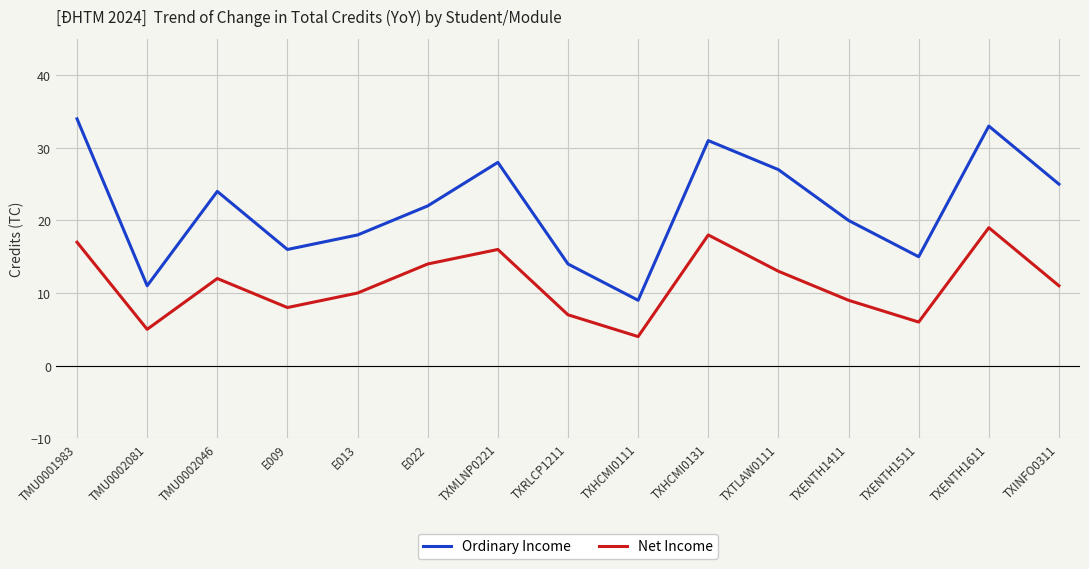

True or false: Net Income and Ordinary Income intersect in this chart.

False